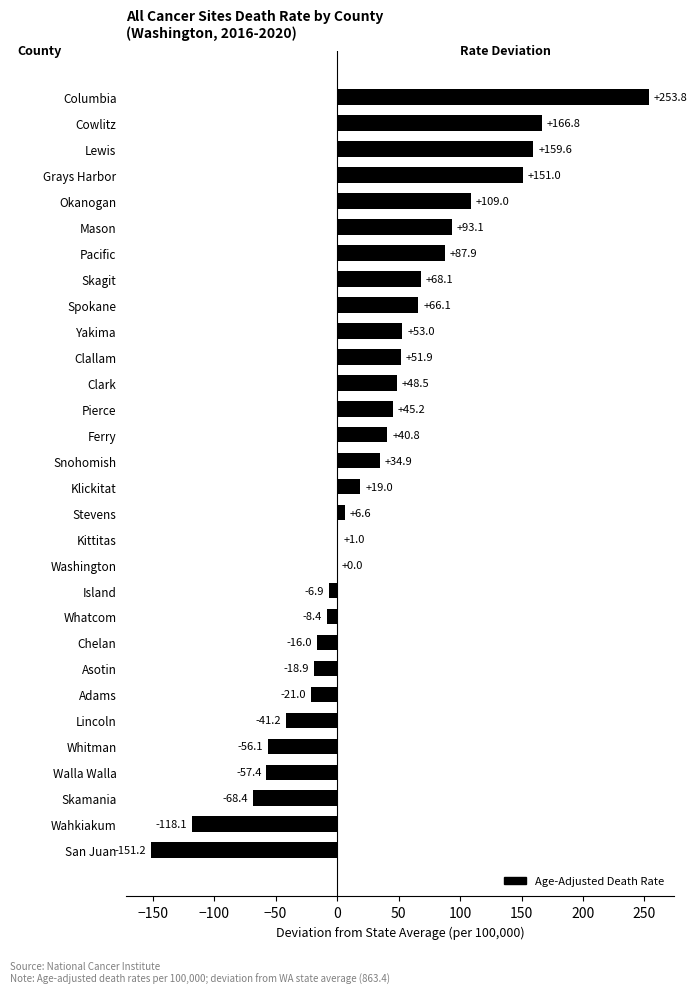

How many series are shown in this chart?

1